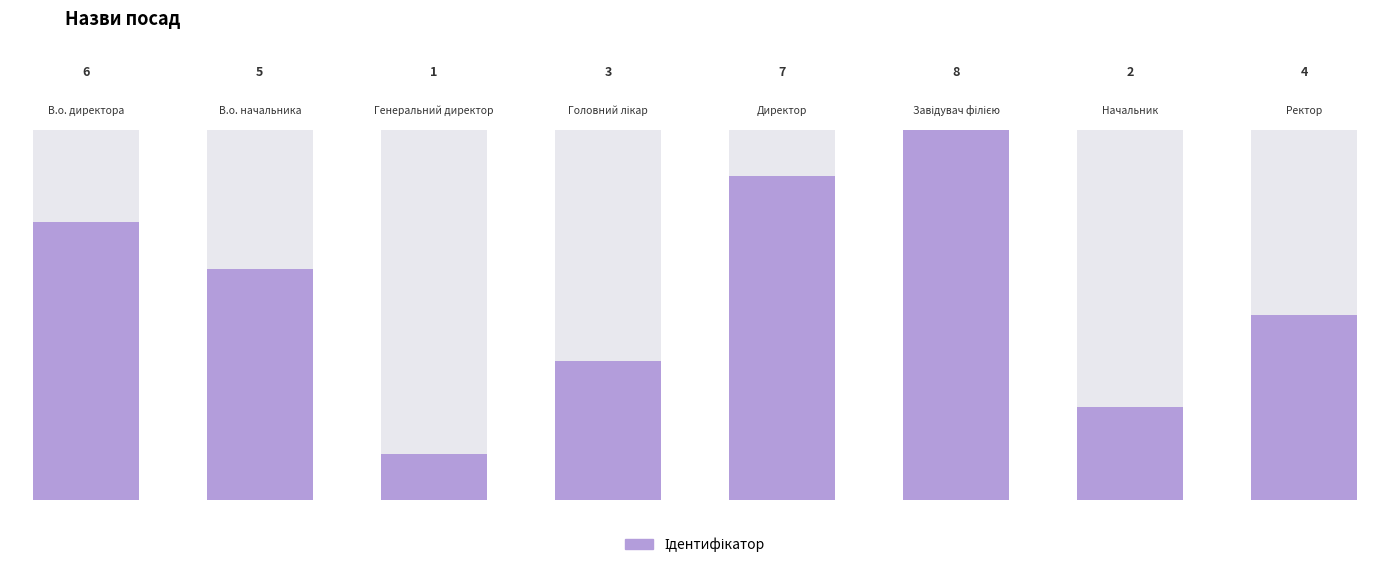

Count the number of values greater than 5.

3